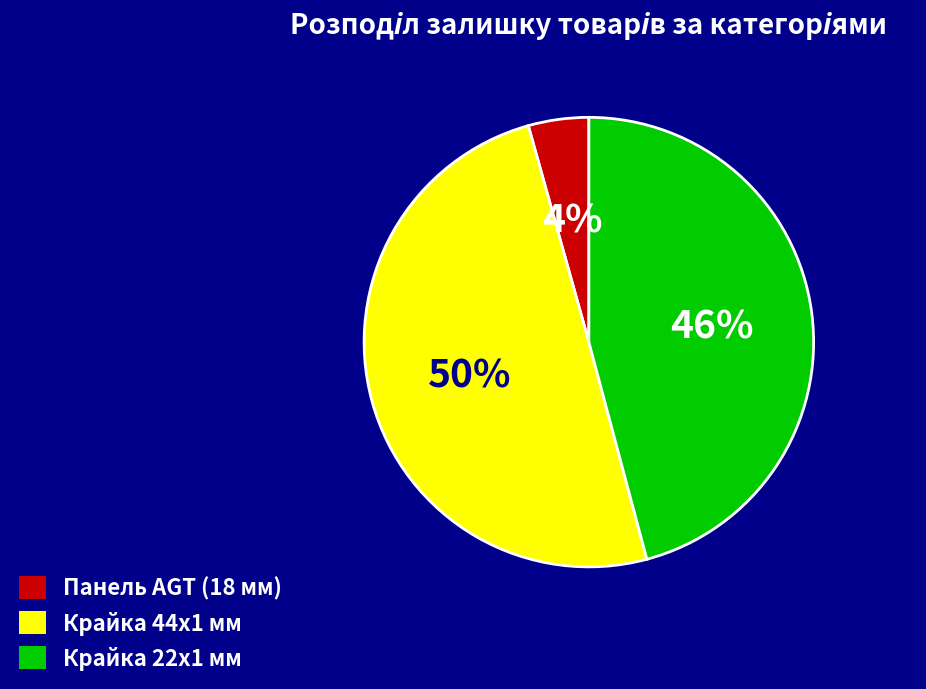

Does Панель AGT (18 мм) represent more than half of the total?

No